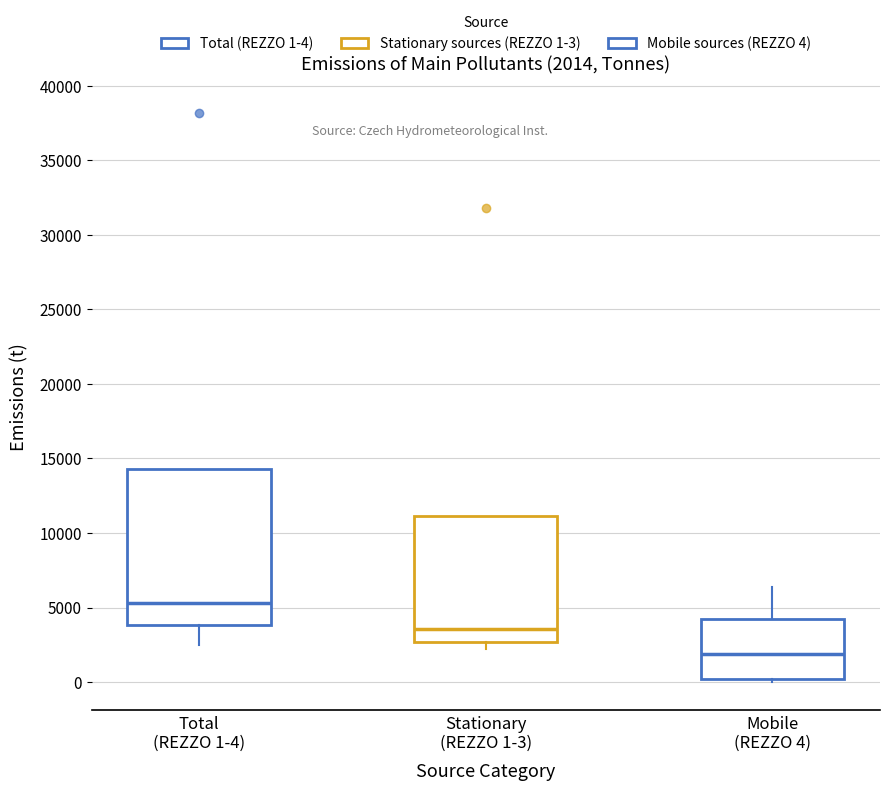

Comparing the boxes themselves (not the whiskers), which one is the tallest?

Total (REZZO 1-4)